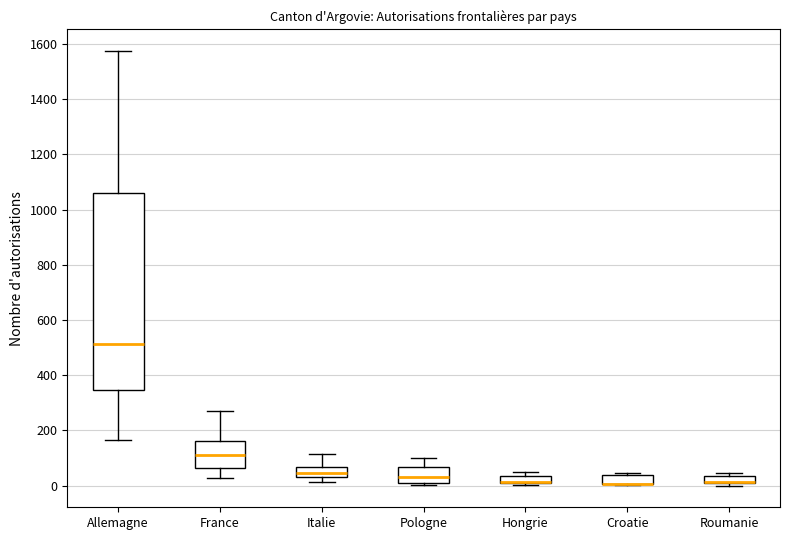

Where does the upper whisker of the box for France end on the y-axis? The values are not printed on the chart, so give them approximately, as read against the axis.

280